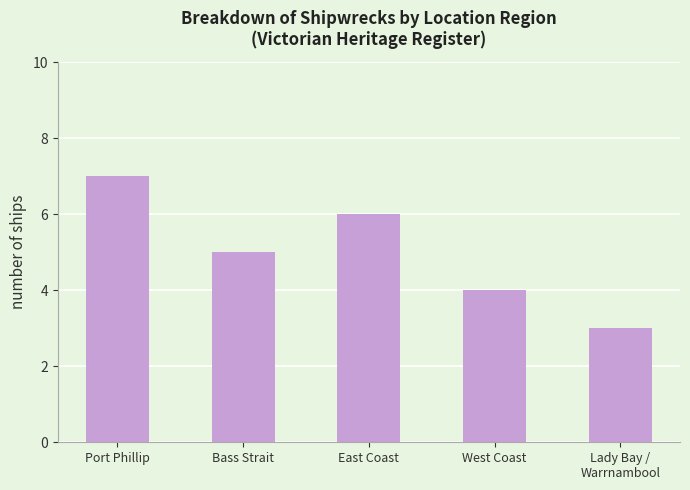

What is the label of the 1st bar from the left?

Port Phillip